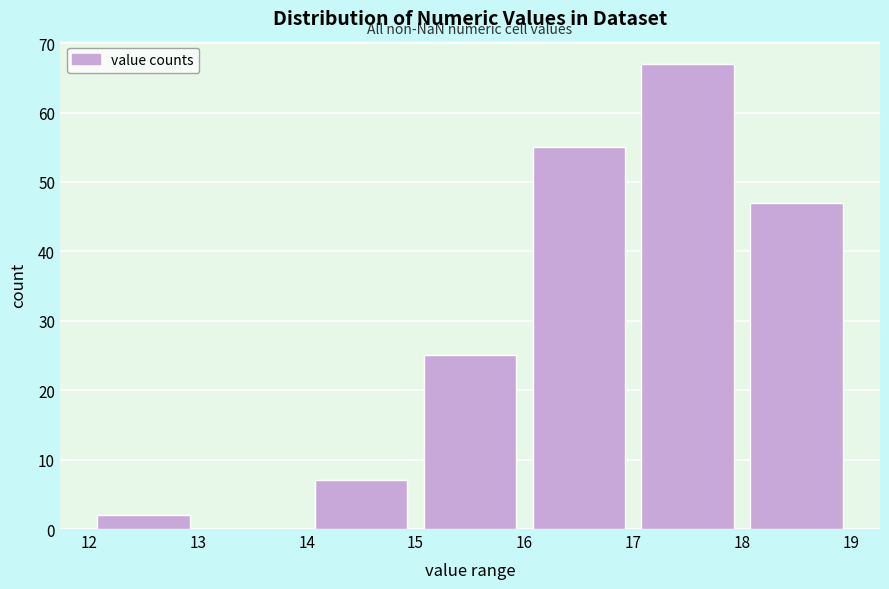

How tall is the bar that spans 17 to 18 on the x-axis? The values are not printed on the chart, so give them approximately, as read against the axis.

67